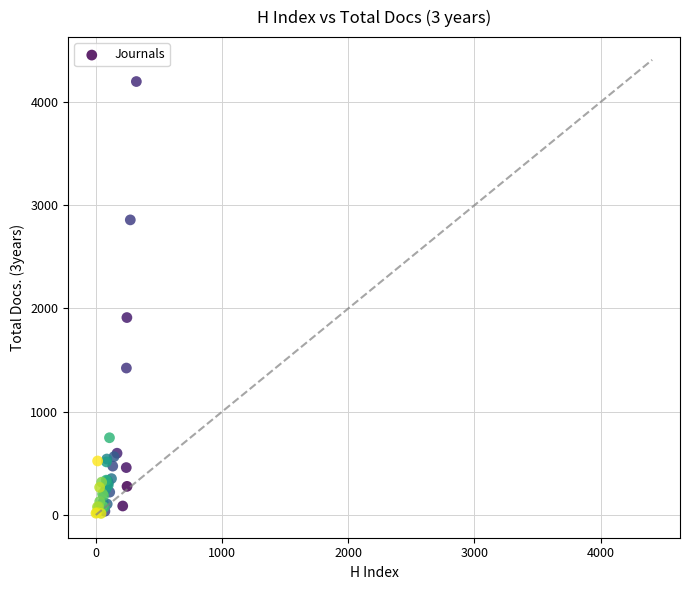

What Y value in the scatter plot is closest to 2106?

1912